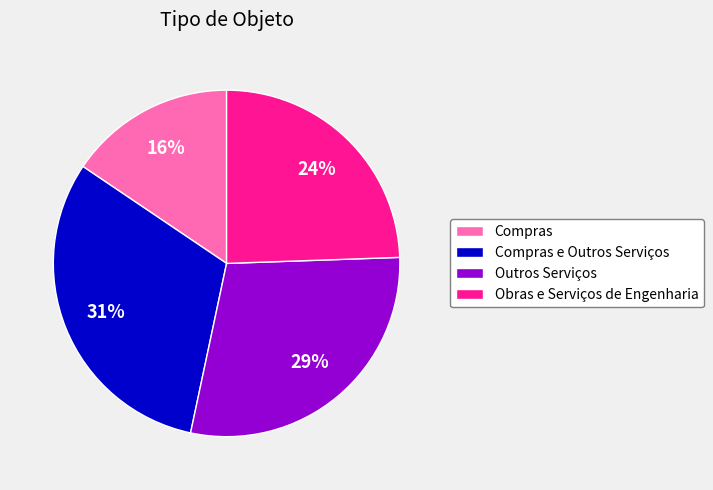

What is the smallest slice in the pie chart?

Compras